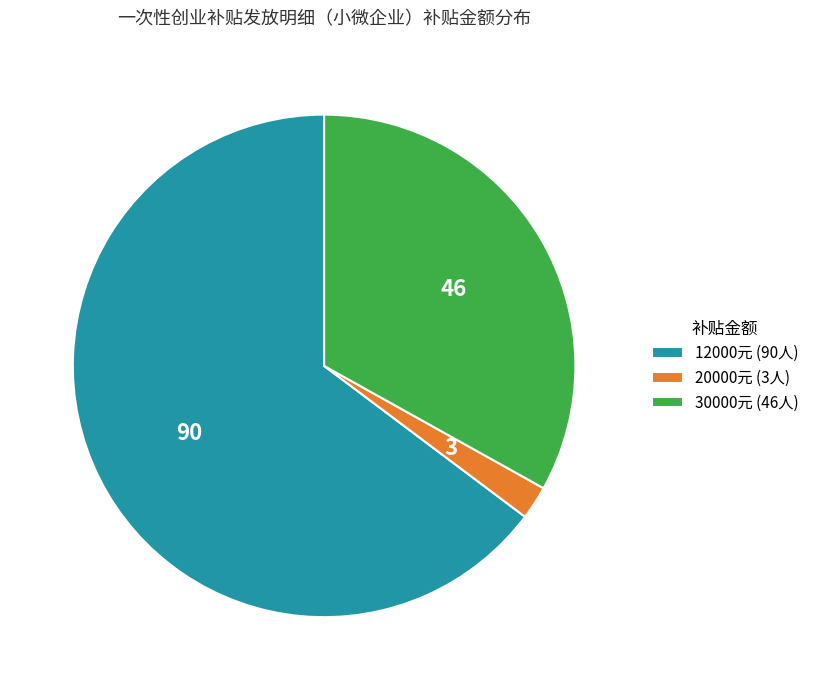

Which slice is the smallest?

20000元 (3人)